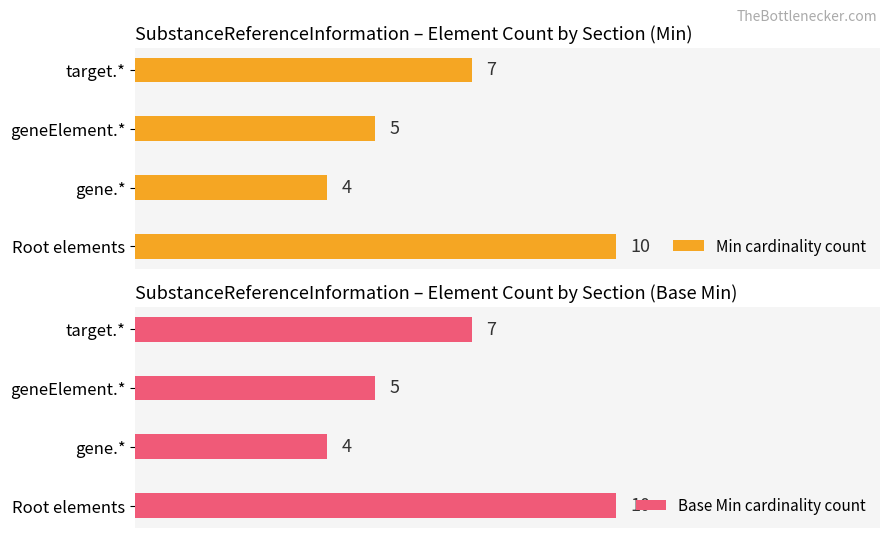

How many data points in Base Min cardinality count are above 7?

1